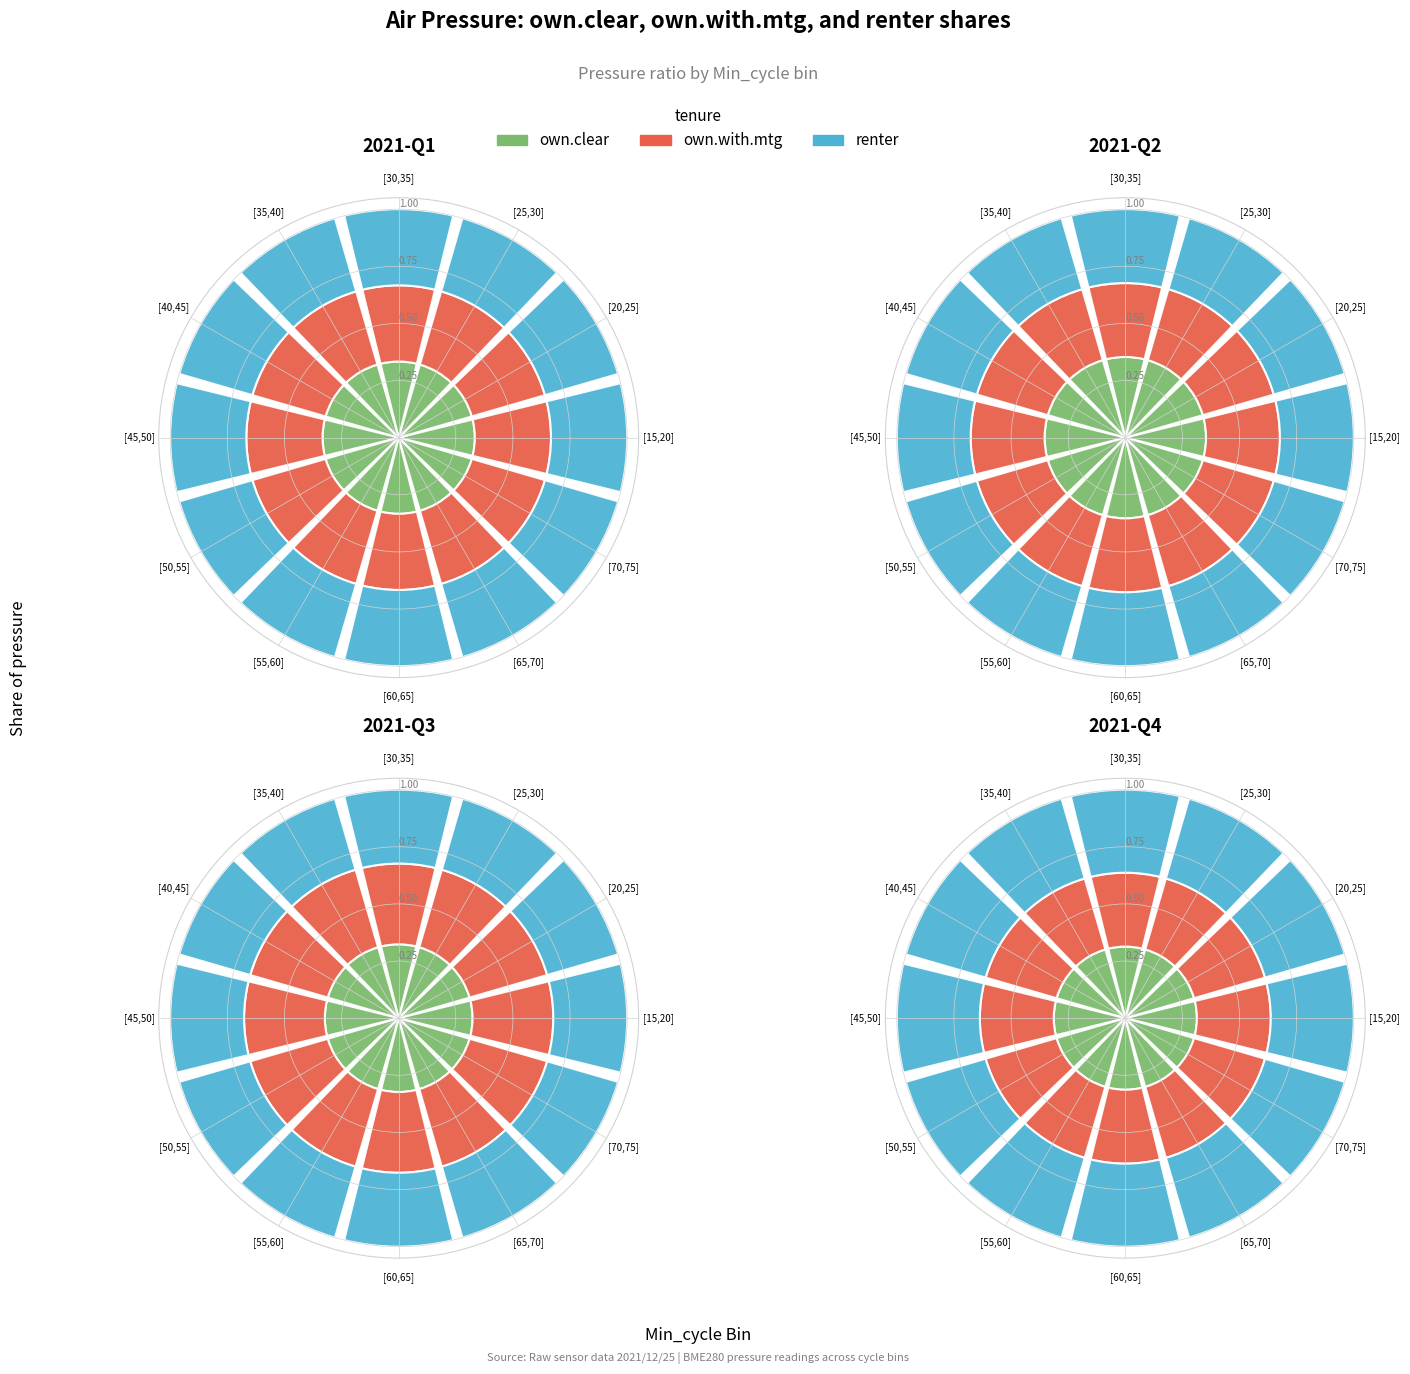

True or false: [55,60] accounts for 8% of the total.

True